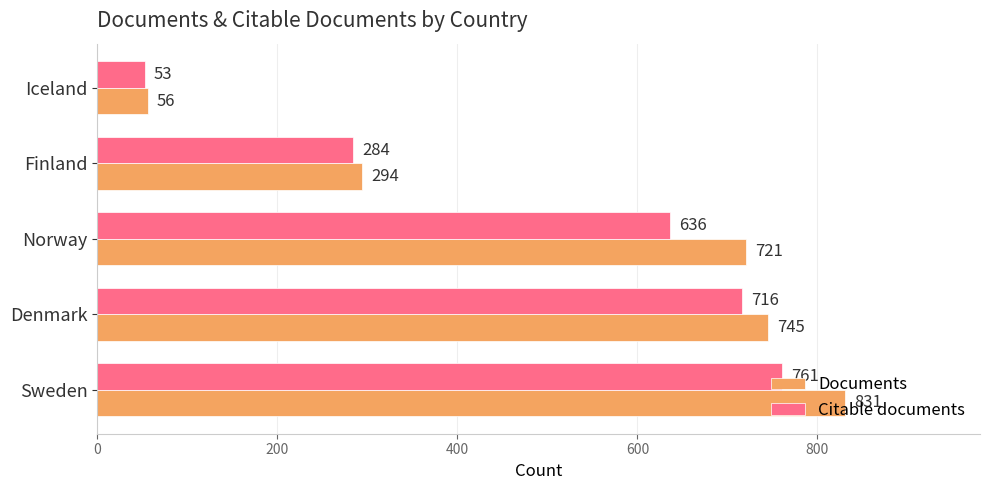

Is it true that Documents equals 745 at Denmark?

True